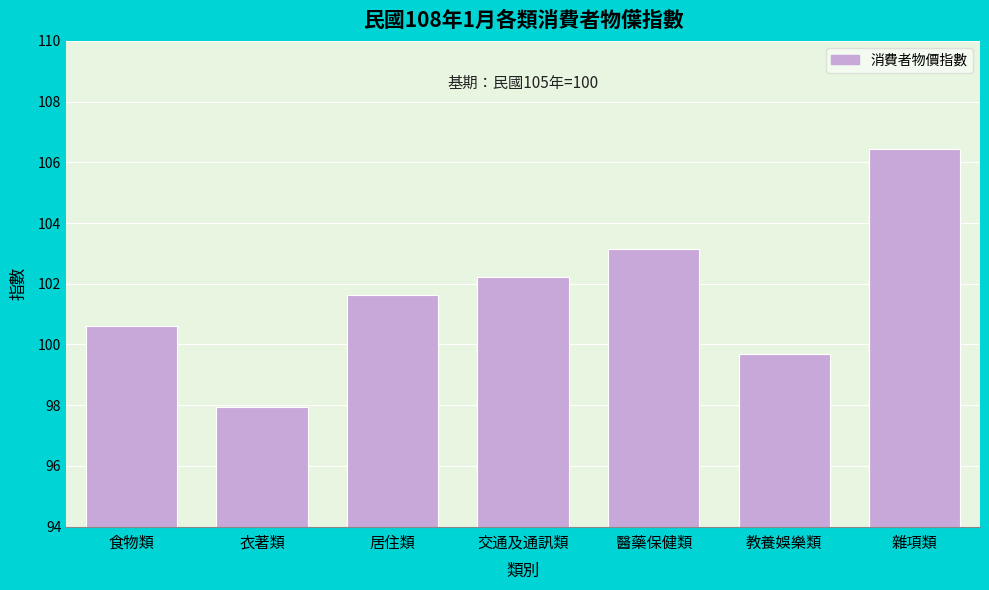

Reading left to right, extract all data points from this chart.

食物類=100.6	衣著類=97.9	居住類=101.6	交通及通訊類=102.2	醫藥保健類=103.2	教養娛樂類=99.7	雜項類=106.5